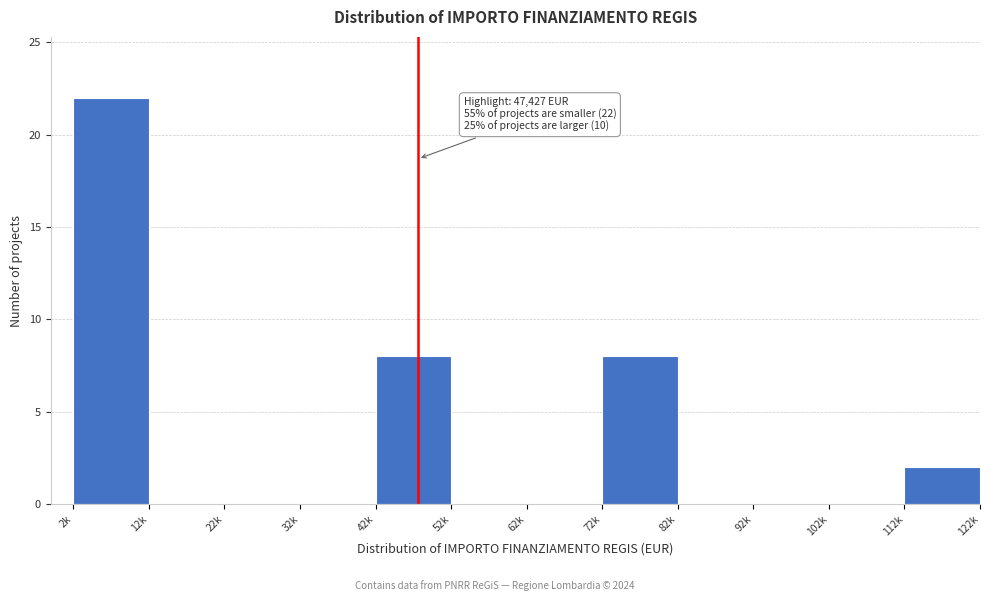

Reading left to right, extract all data points from this chart.

2k=22	12k=0	22k=0	32k=0	42k=8	52k=0	62k=0	72k=8	82k=0	92k=0	102k=0	112k=2